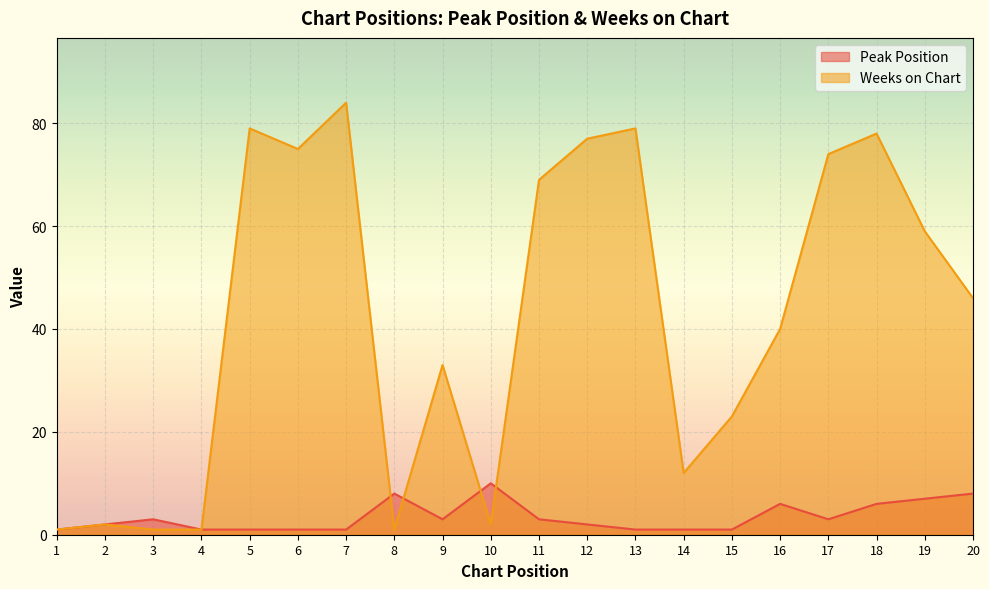

In Weeks on Chart, how many points are higher than both neighbors (excluding endpoints)?

6